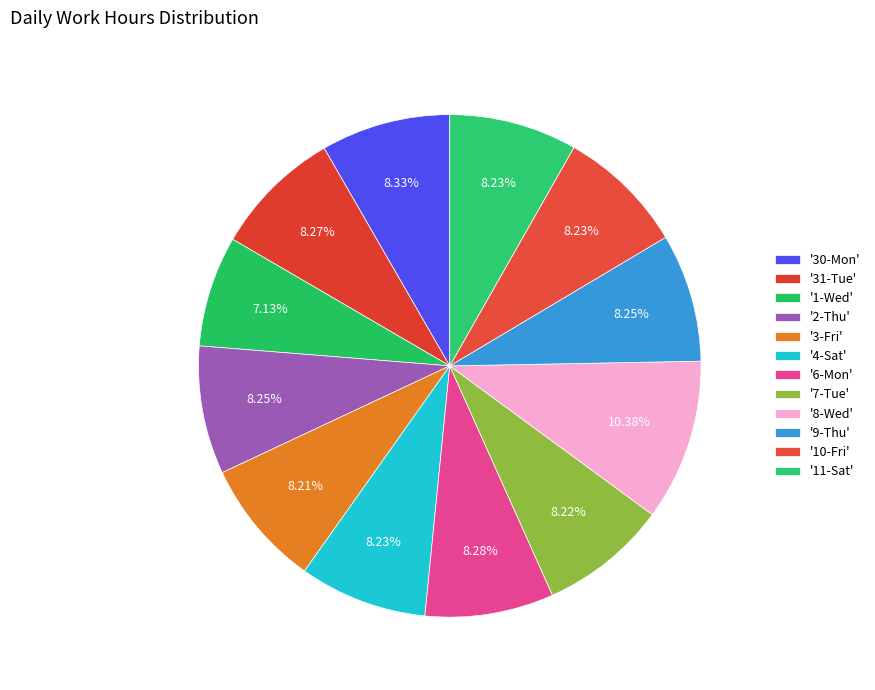

Is there a majority slice in this chart?

No